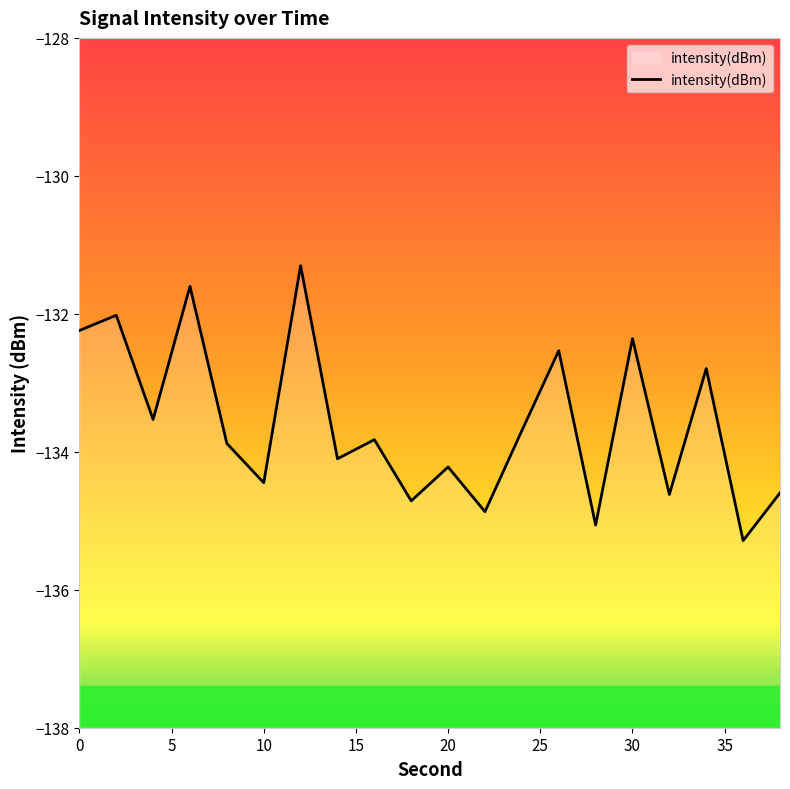

What is the smallest value displayed?

-135.3